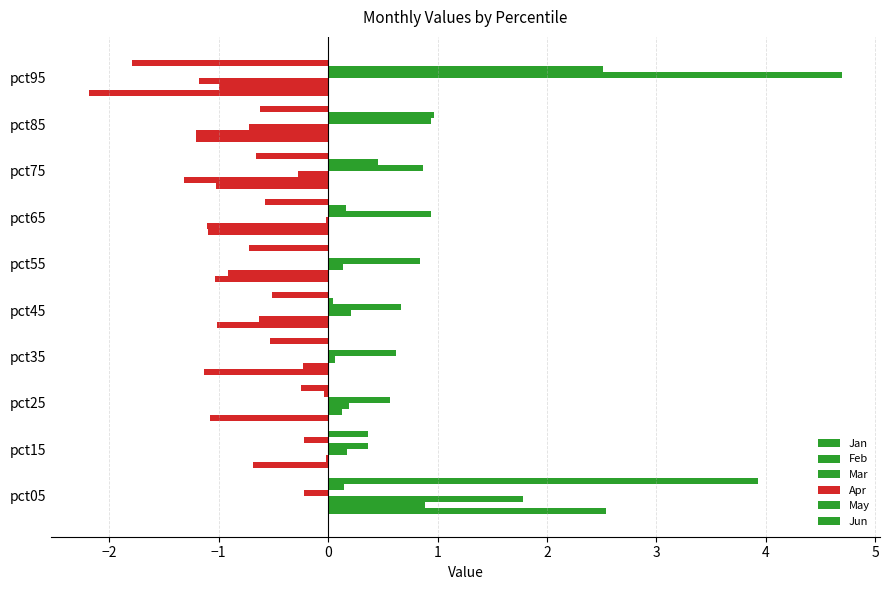

Count the number of categories in the chart.

10